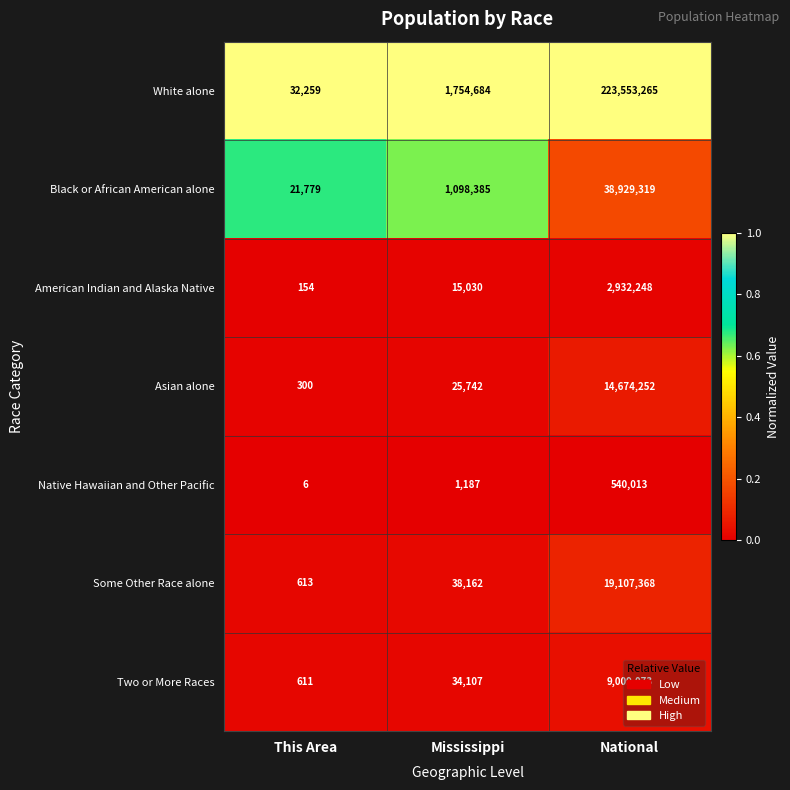

At which category is the sum across all series the highest?

National